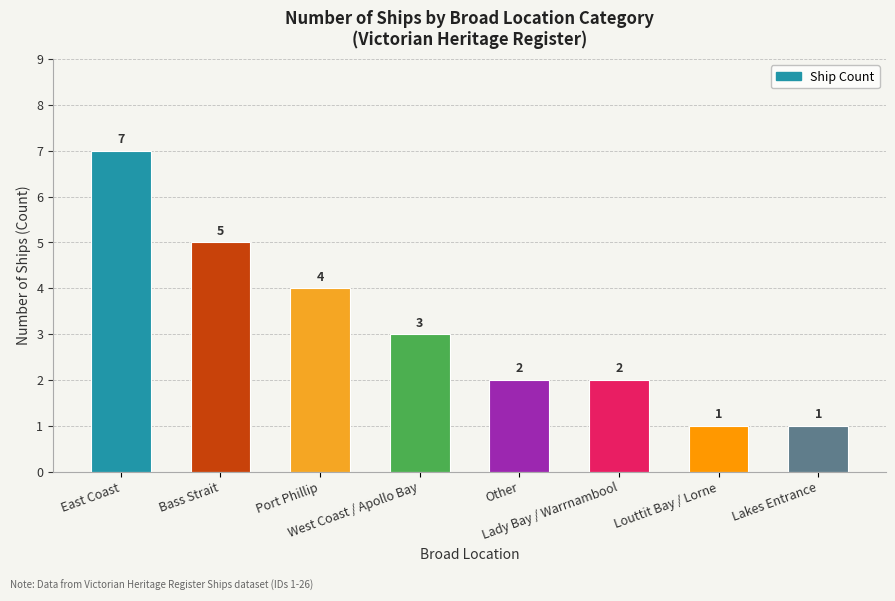

What position from the left is East Coast?

1